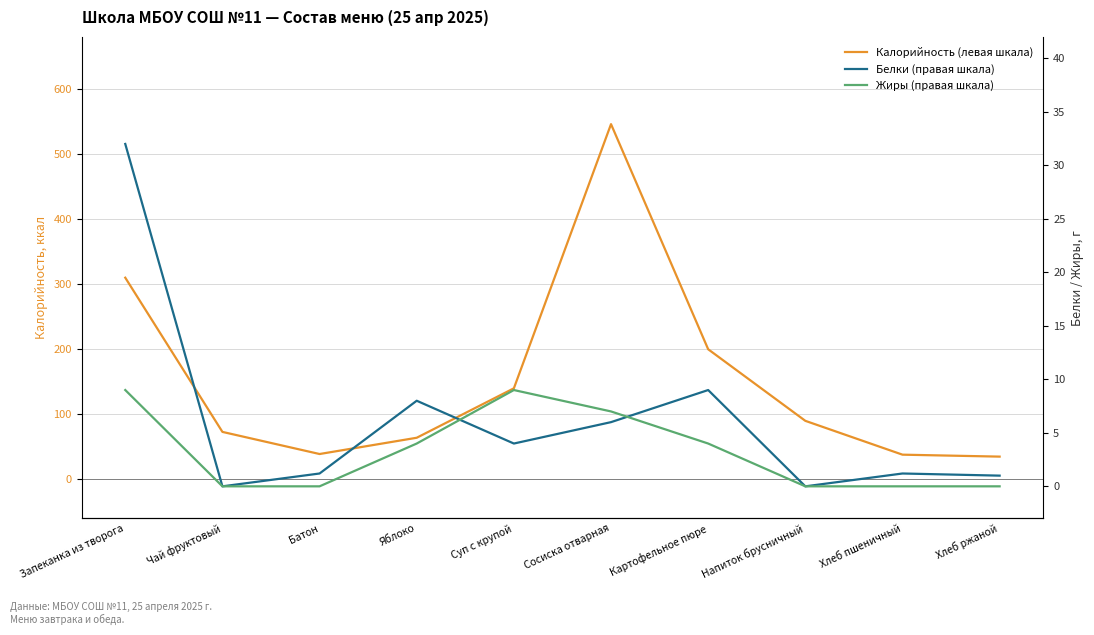

Rank the categories by Жиры (правая шкала) value from lowest to highest.

Чай фруктовый, Батон, Напиток брусничный, Хлеб пшеничный, Хлеб ржаной, Яблоко, Картофельное пюре, Сосиска отварная, Запеканка из творога, Суп с крупой